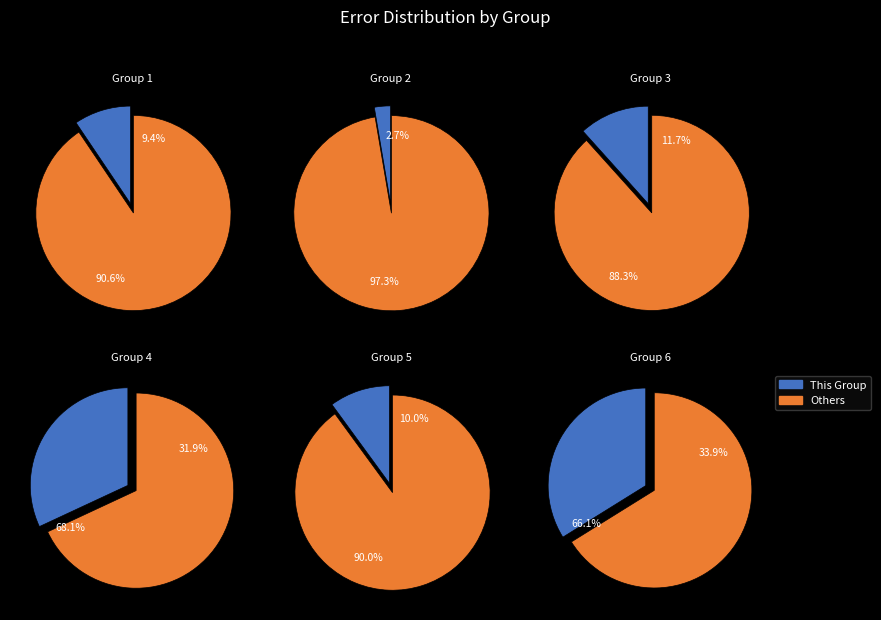

What is the largest slice in the pie chart?

4